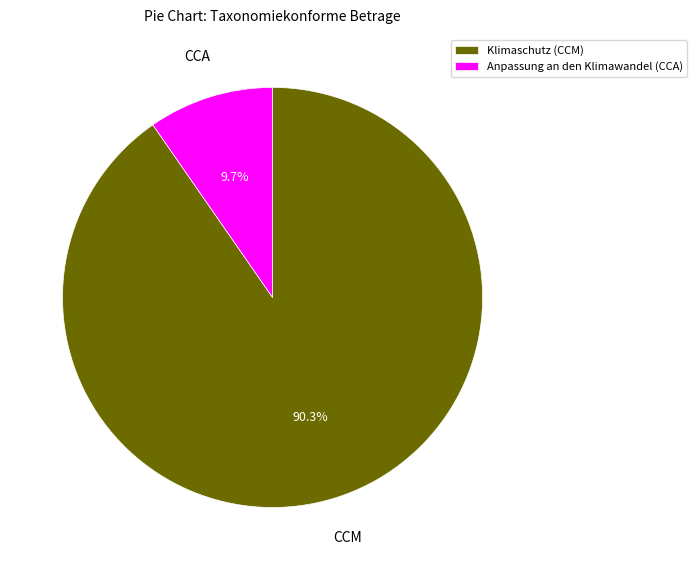

True or false: Klimaschutz (CCM) accounts for 99% of the total.

False